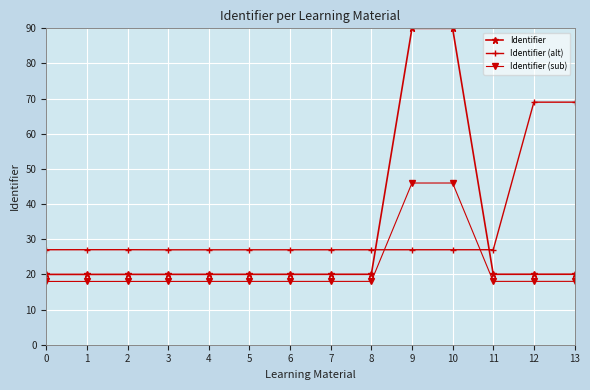

Read the Identifier (sub) value at 3.

18.0